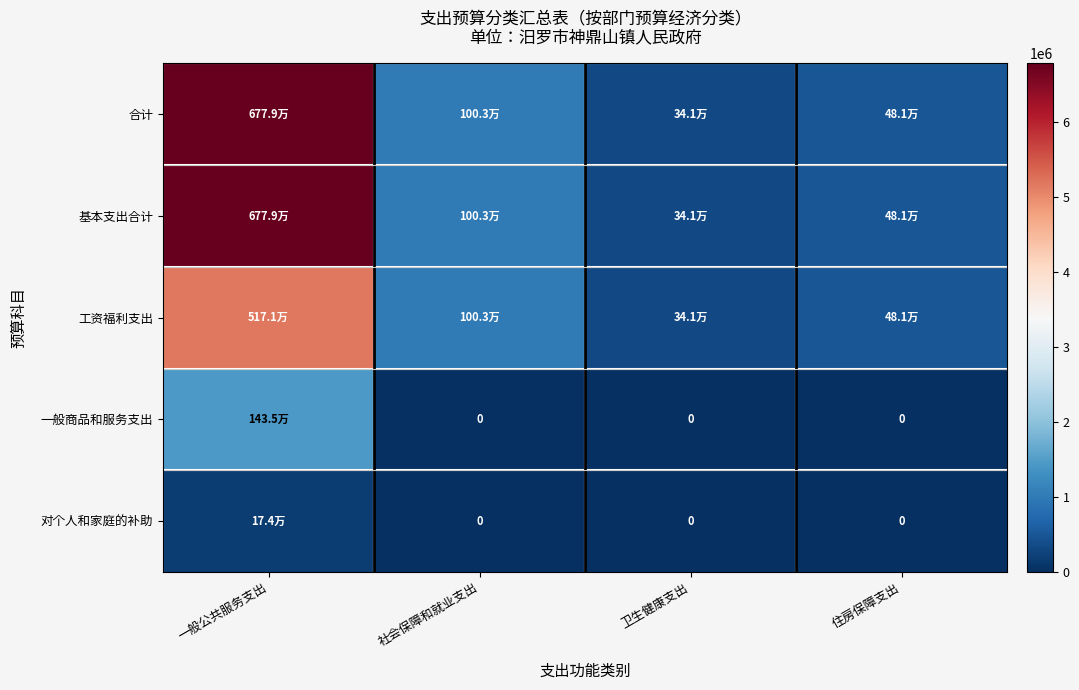

What is the greatest value displayed?

6779094.8